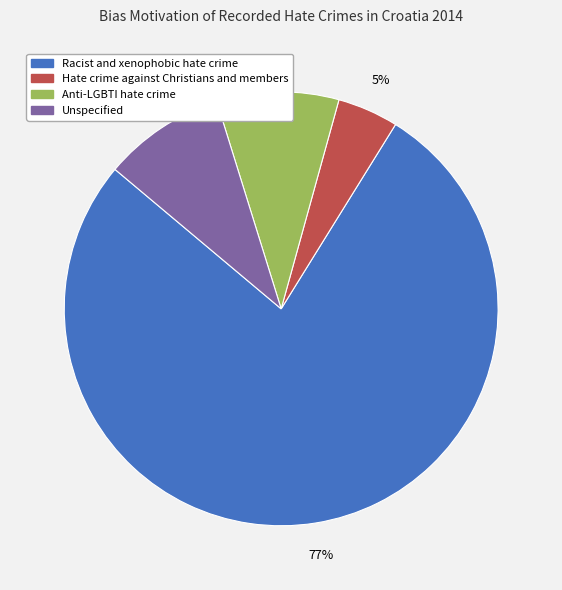

How many segments does this pie chart have?

4